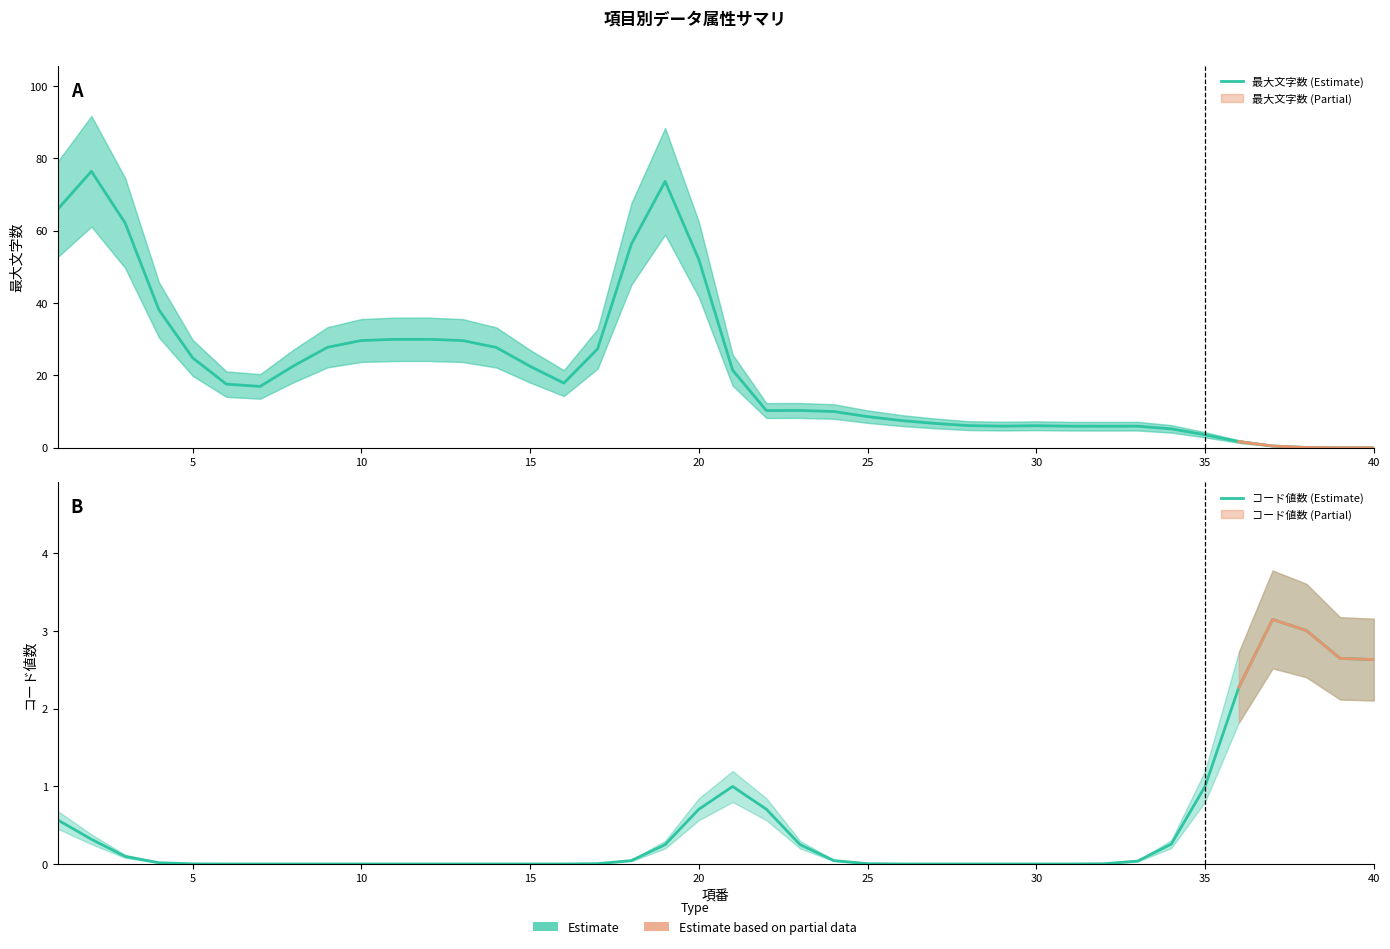

What is the total value across all series at 35?

22.7